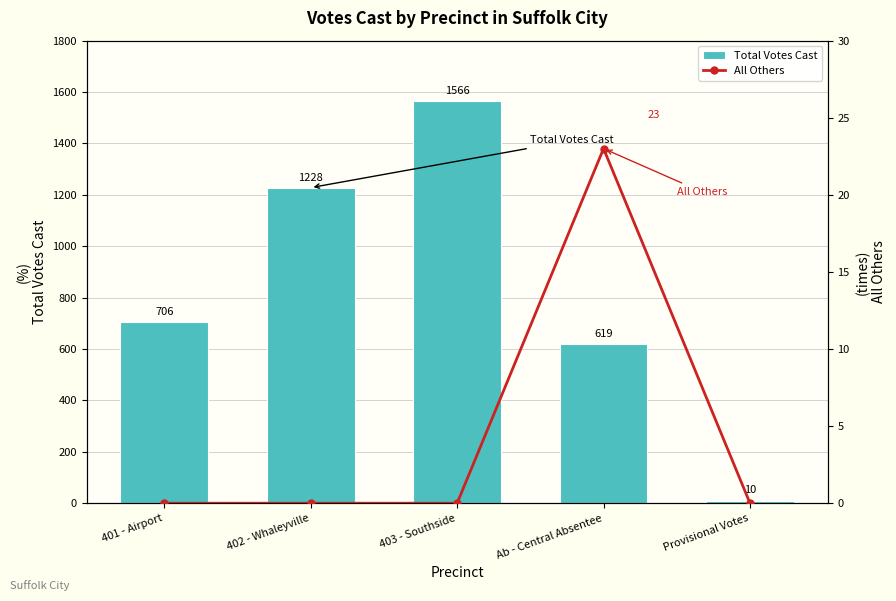

At which label is Total Votes Cast closest to 788?

401 - Airport